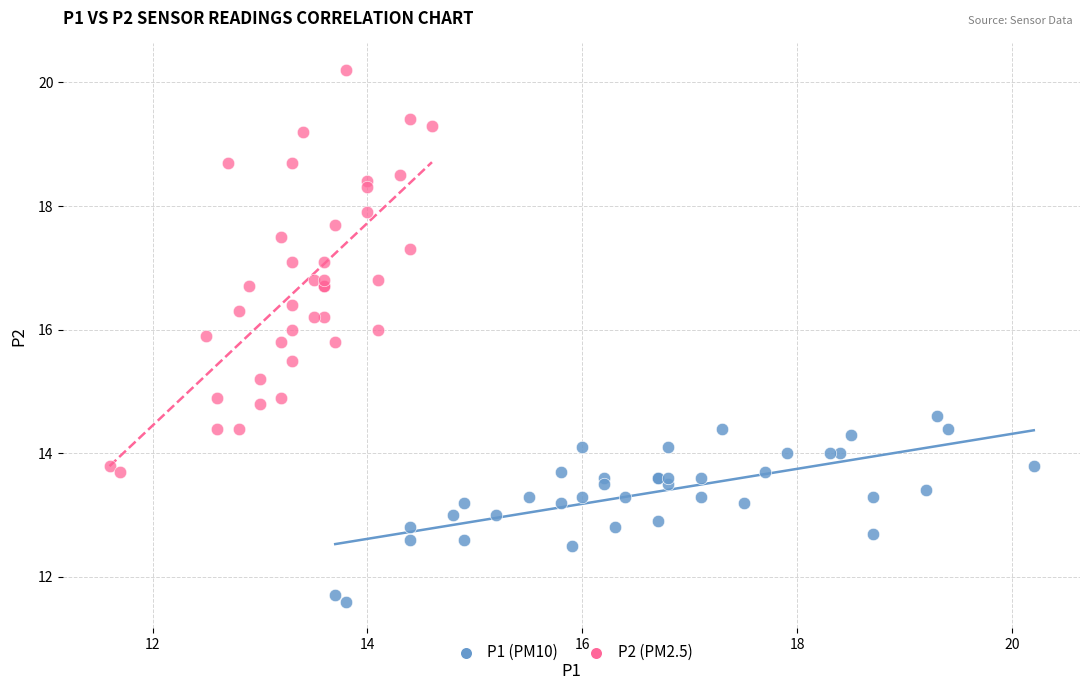

Which series has the largest Y range (max minus min)?

P2 (PM2.5)